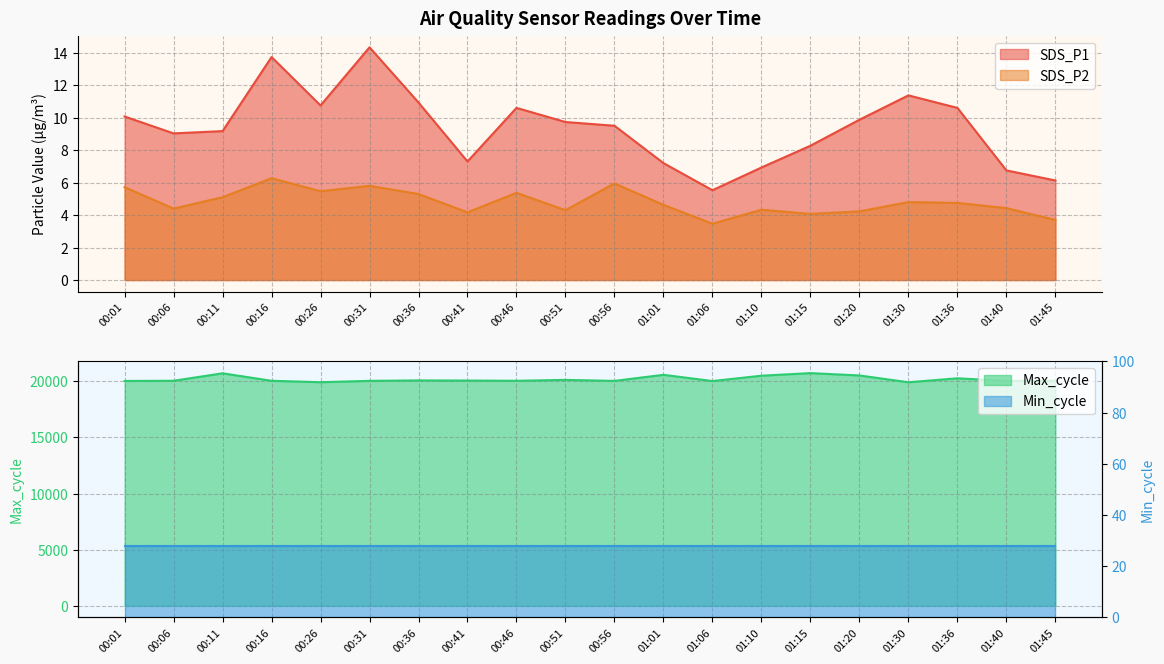

Is the value of SDS_P2 at 01:36 greater than the value of SDS_P1 at 00:01?

No